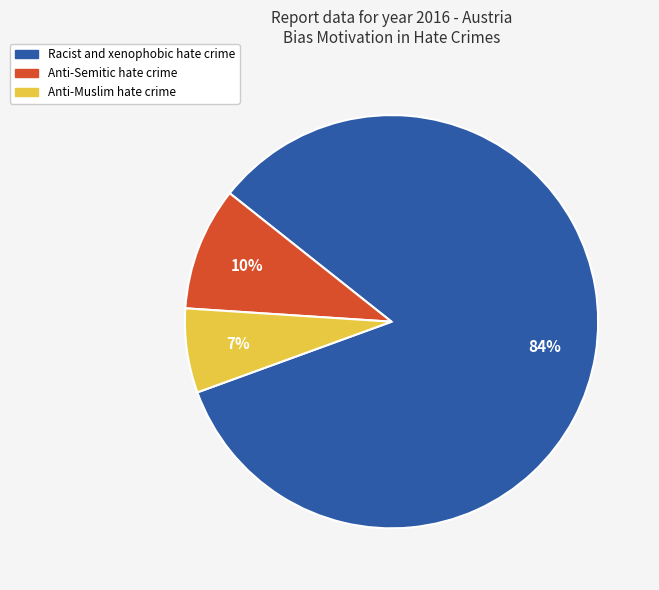

To the nearest percent, what is the average slice percentage?

33%